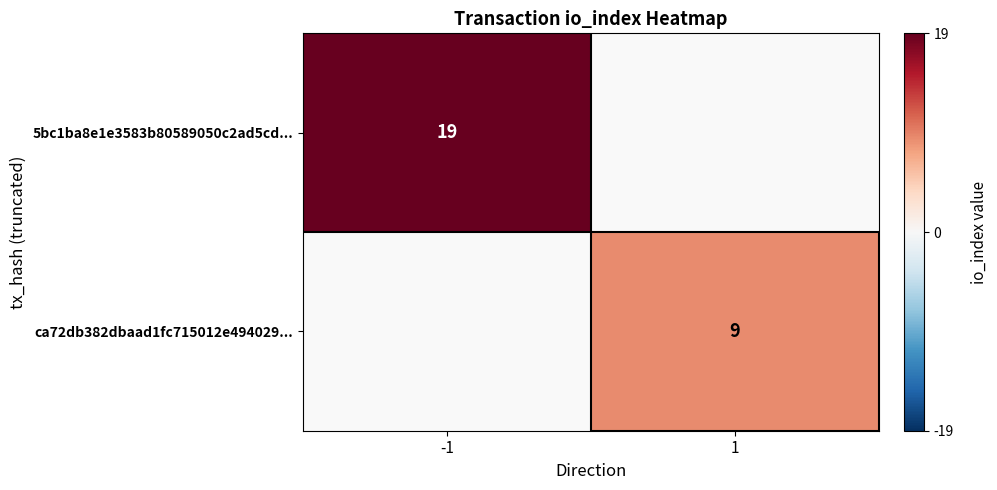

True or false: 5bc1ba8e1e3583b80589050c2ad5cd... has a value of 19 at -1.

True